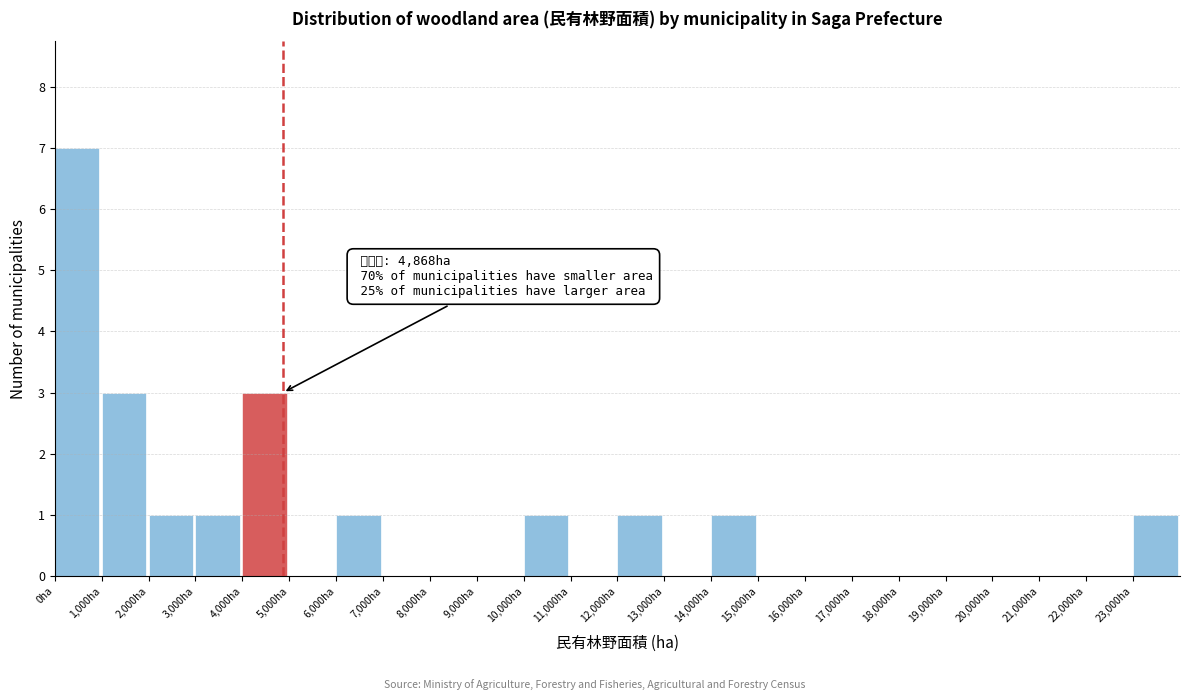

Which range on the x-axis has the tallest bar?

0 to 1000